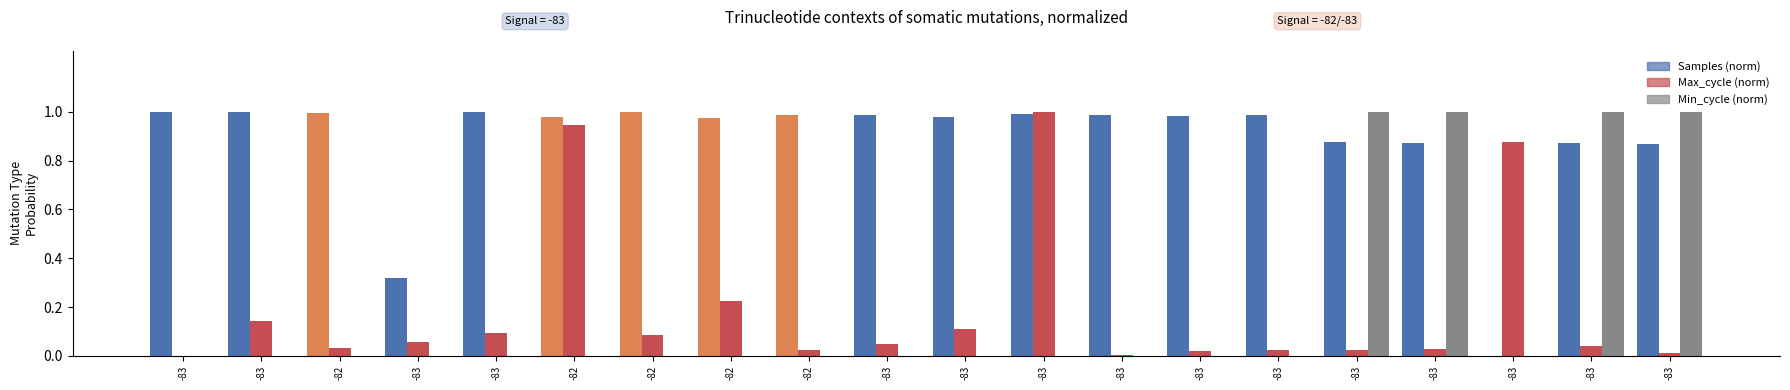

Which label corresponds to the largest value in the chart?

-82